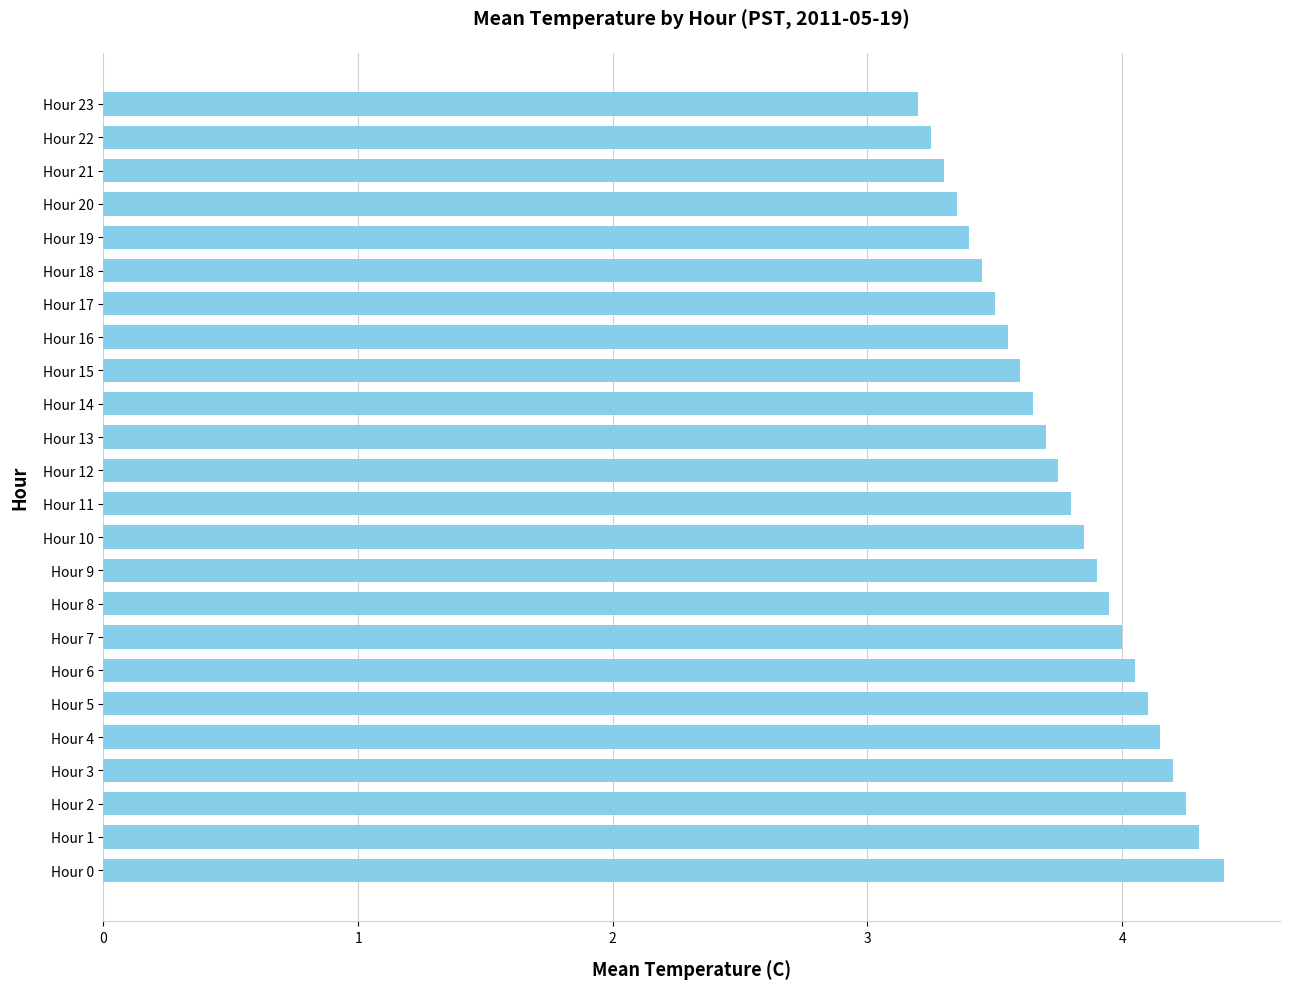

What is the greatest value displayed?

4.4